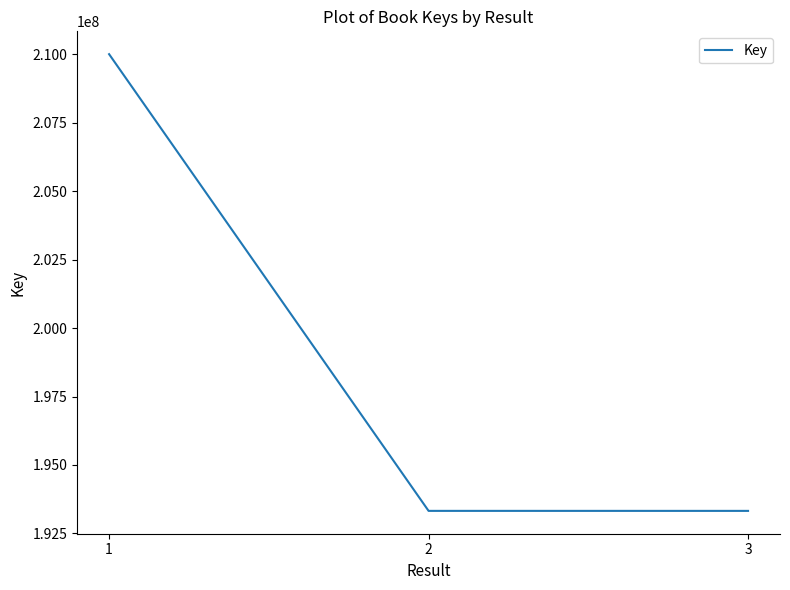

What is the sum of all values?

596649776